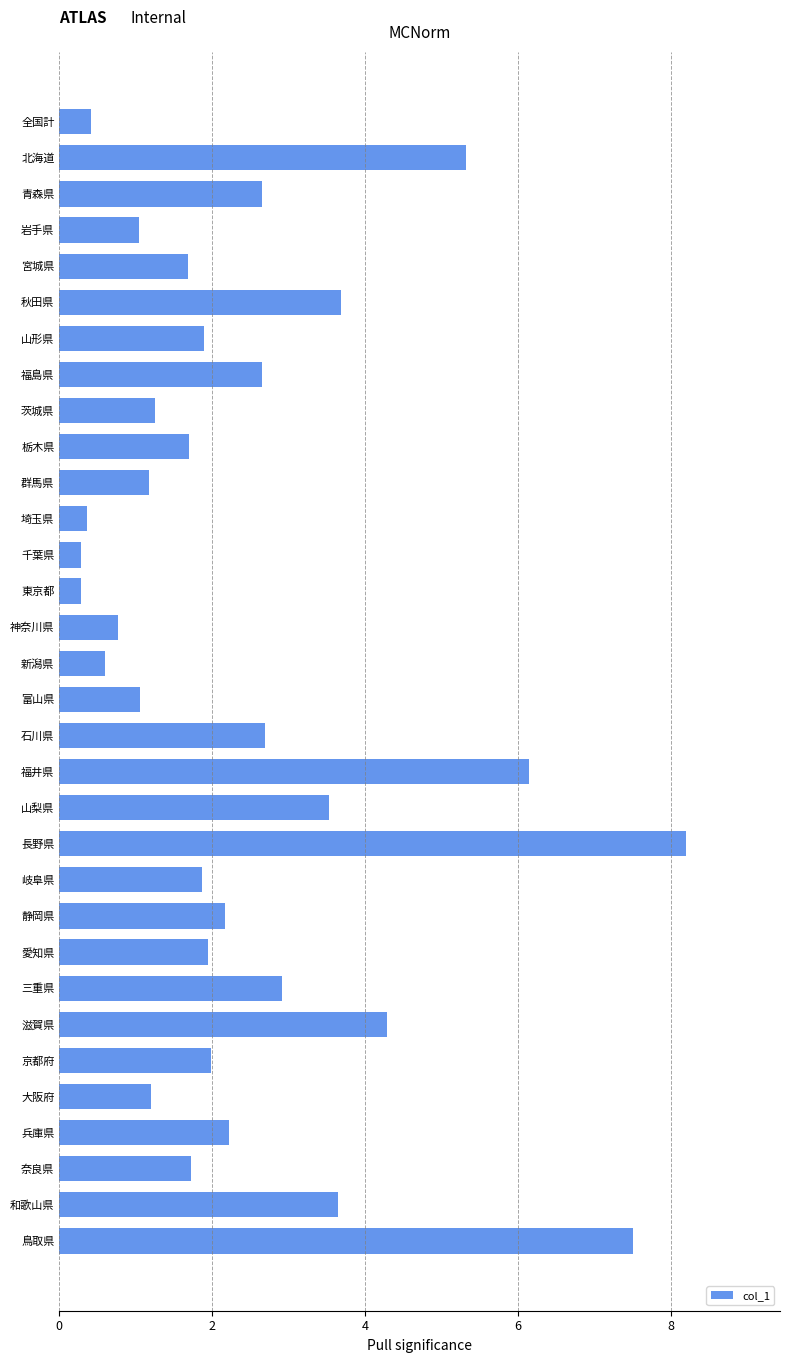

What is the approximate value at 東京都?

0.3